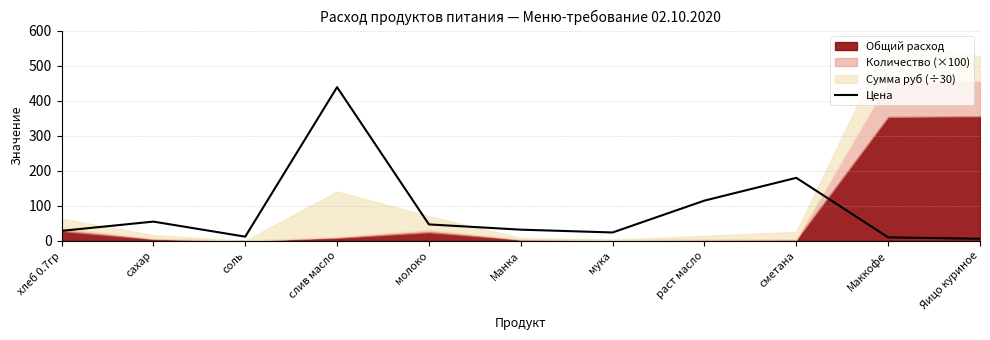

Reading left to right, list all the values displayed in this chart.

хлеб 0.7гр=28.6	сахар=55.0	соль=12.0	слив масло=438.9	молоко=47.0	Манка=32.0	мука=24.0	раст масло=115.0	сметана=180.0	Маккофе=10.0	Яицо куриное=6.0